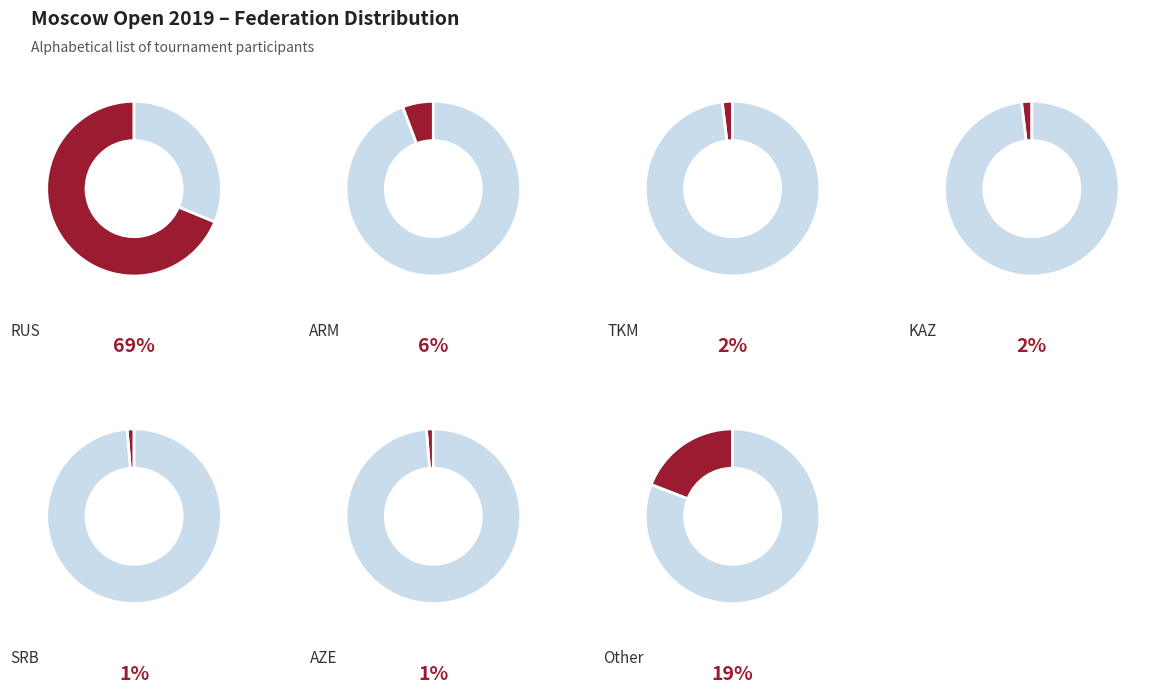

Is RUS the majority of the pie?

Yes